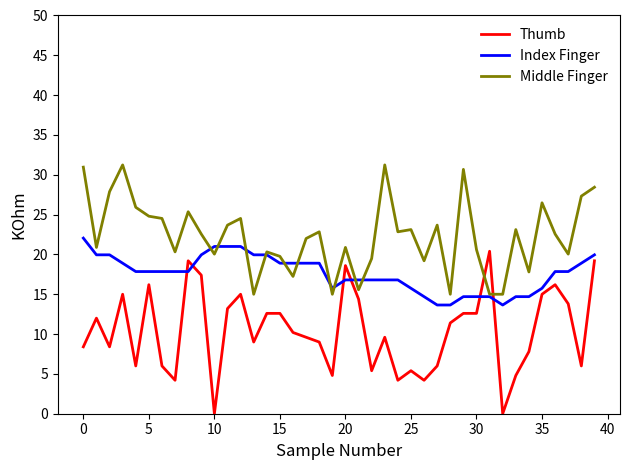

What is the average value of the Middle Finger series?

22.3